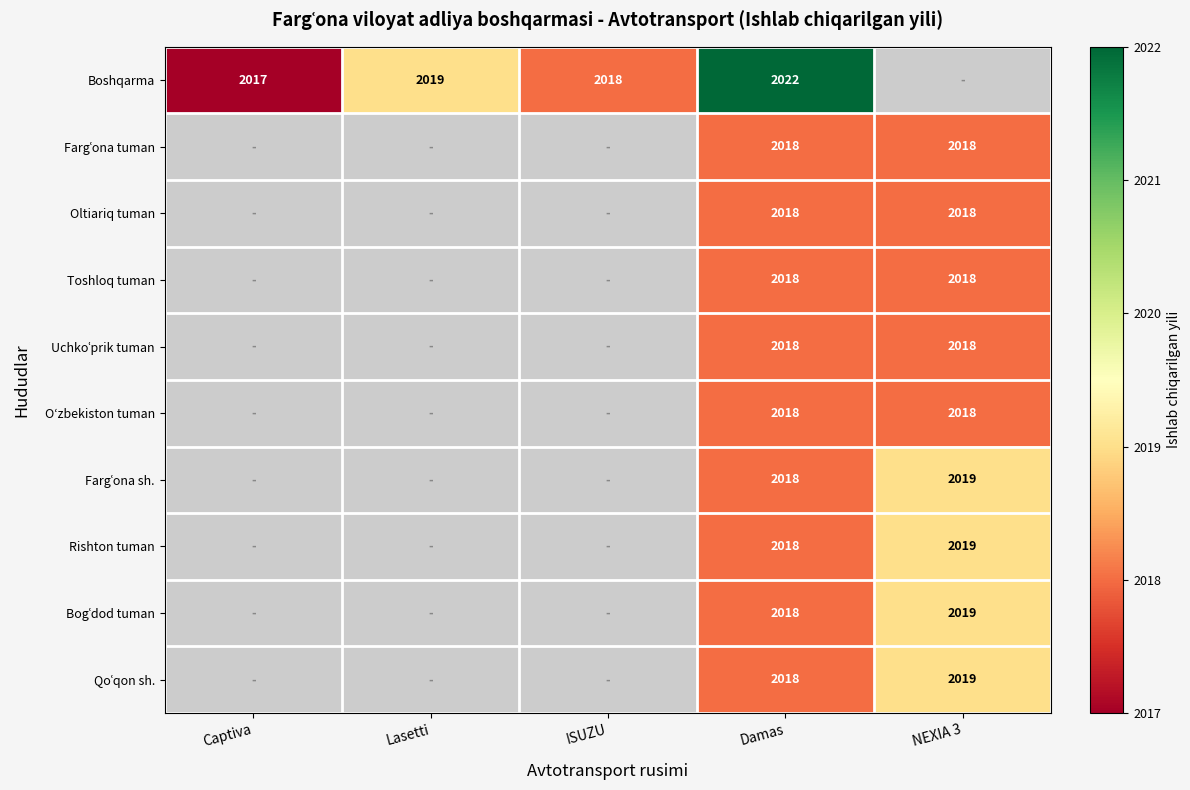

What is the spread (max minus min) of values at Damas?

4